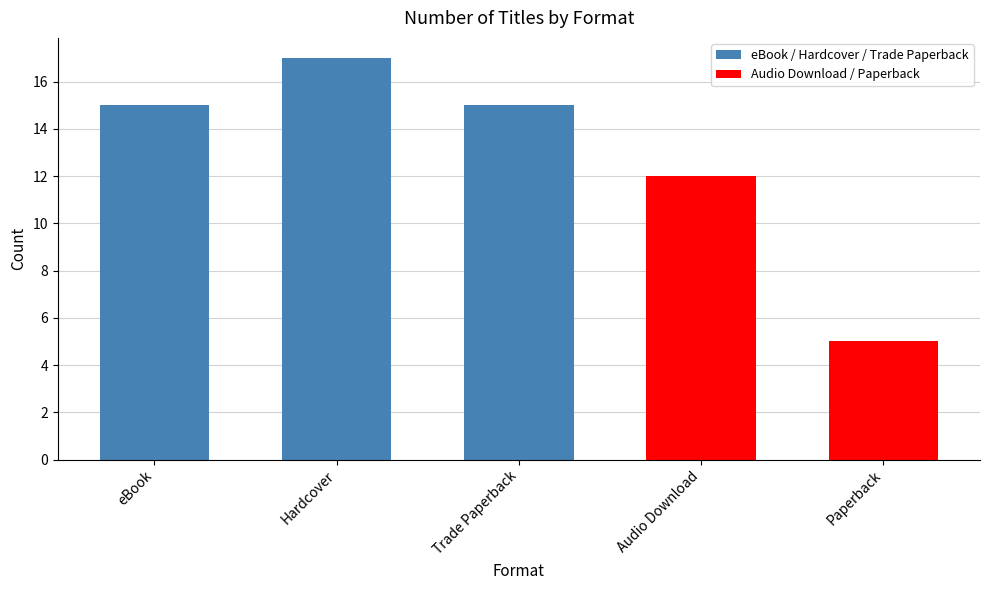

Reading left to right, what are all the values shown in this chart?

15	17	15	12	5